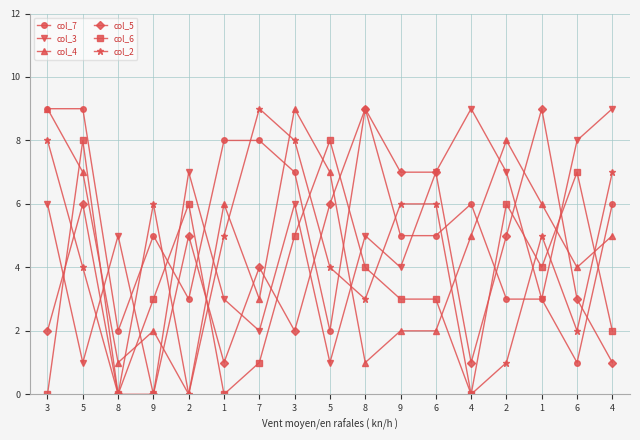

At which category is the sum across all series the highest?

3